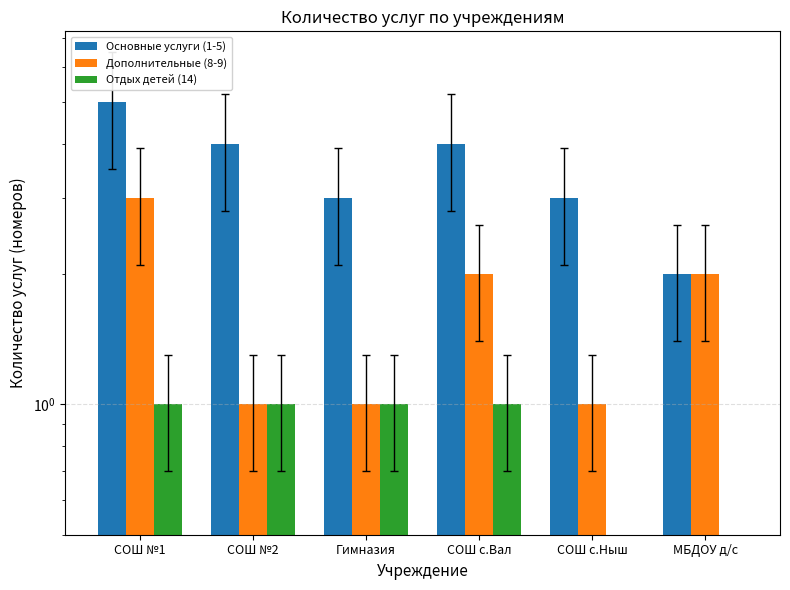

Are the bars horizontal?

No